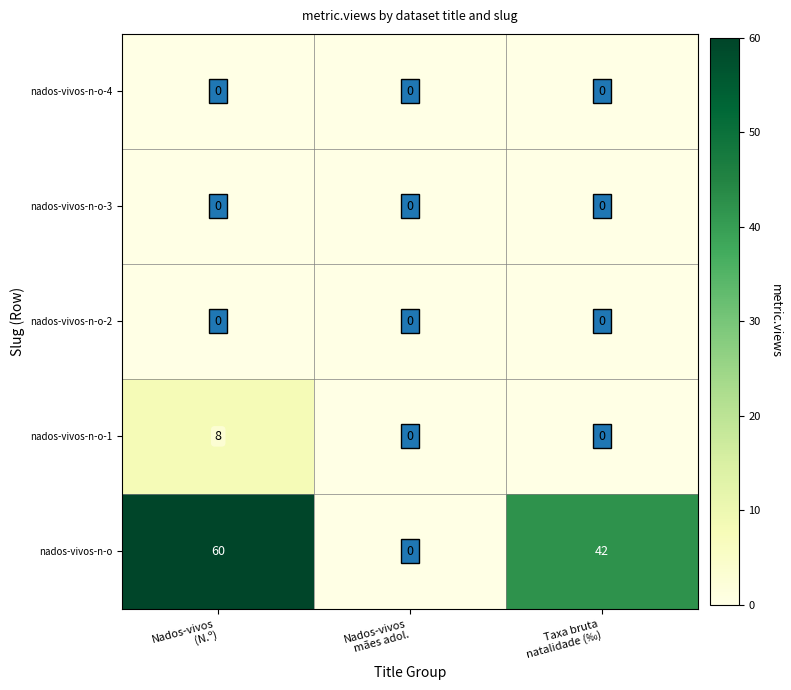

How many values in the nados-vivos-n-o-1 series exceed 0?

1